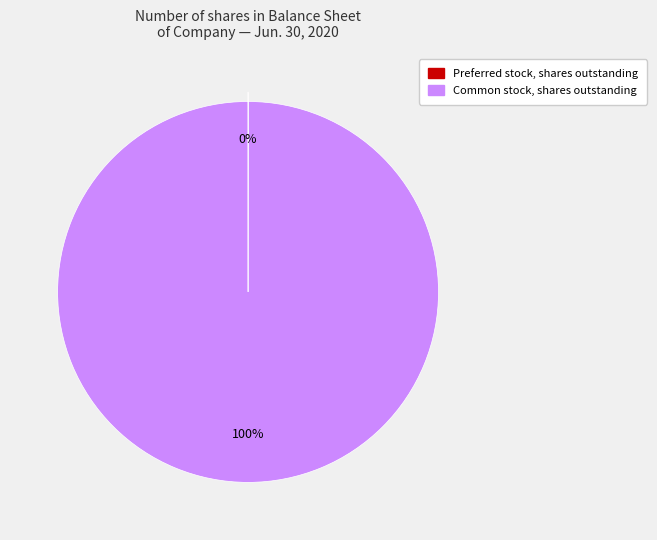

Which category has the biggest portion of the pie?

Common stock, shares outstanding